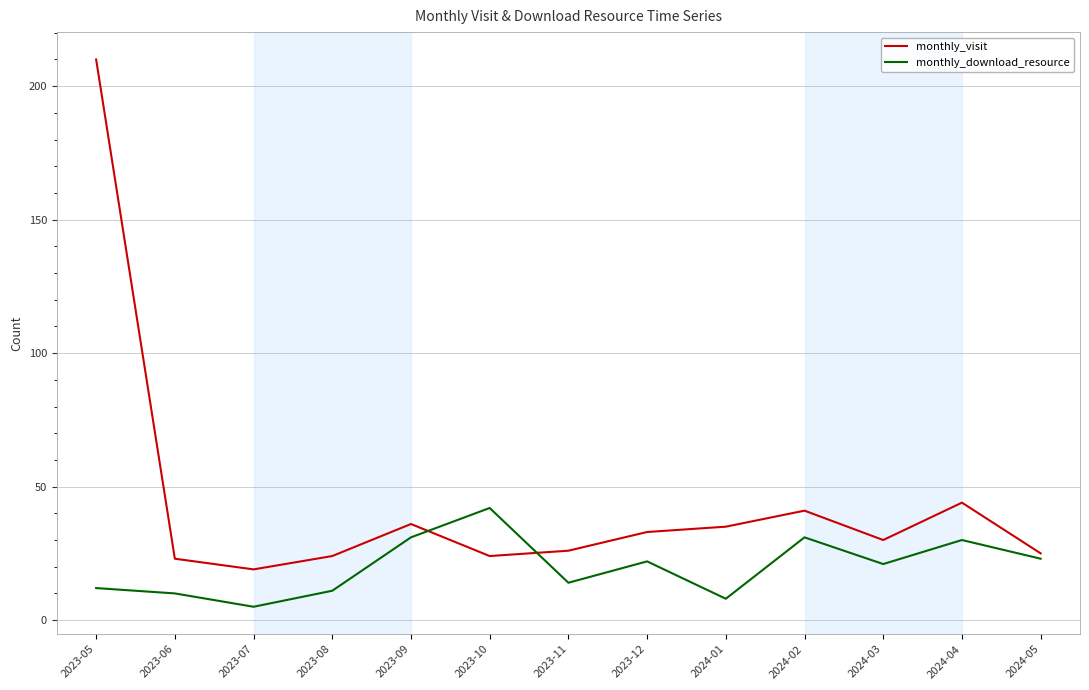

What is the difference between the maximum and second lowest values in the monthly_download_resource series?

34